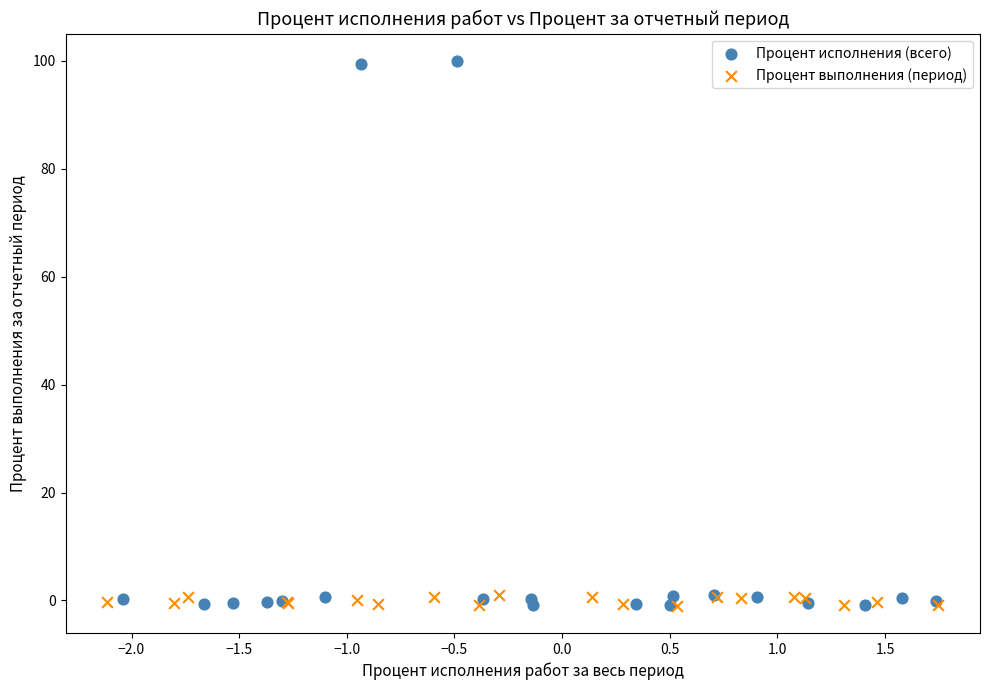

Which series reaches the maximum Y coordinate?

Процент исполнения (всего)